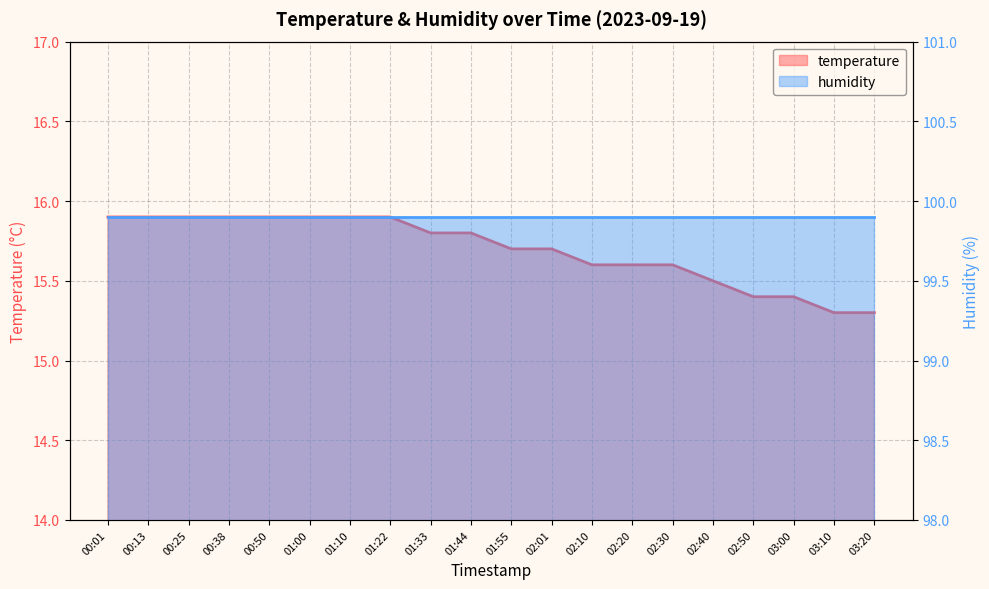

What is the minimum value shown in the chart?

15.3